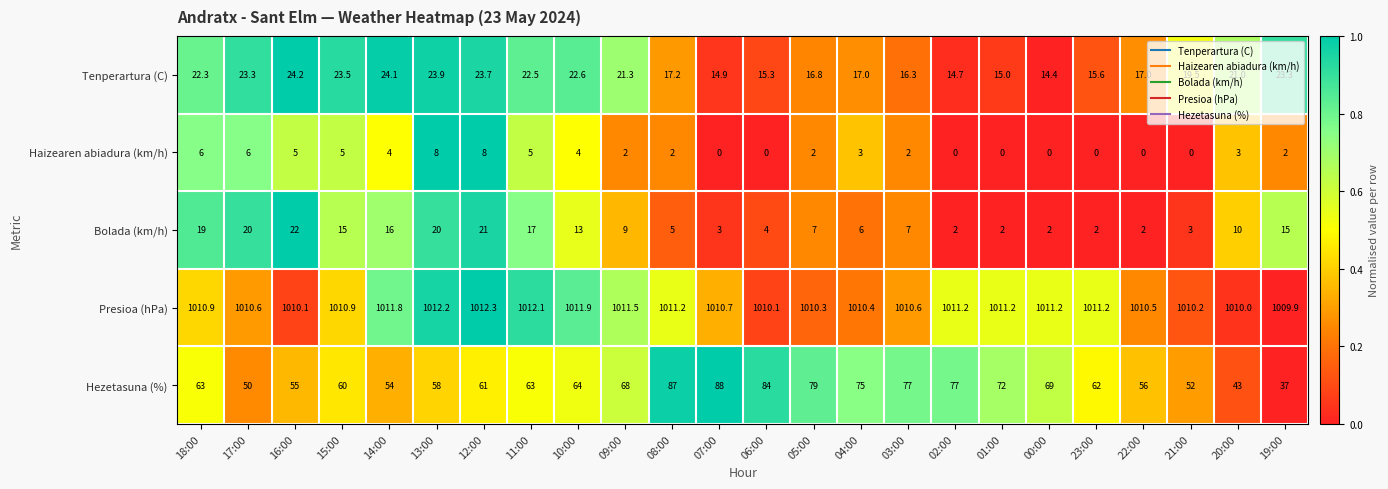

What is the sum of the Haizearen abiadura (km/h) values at 15:00 and 14:00?

9.0